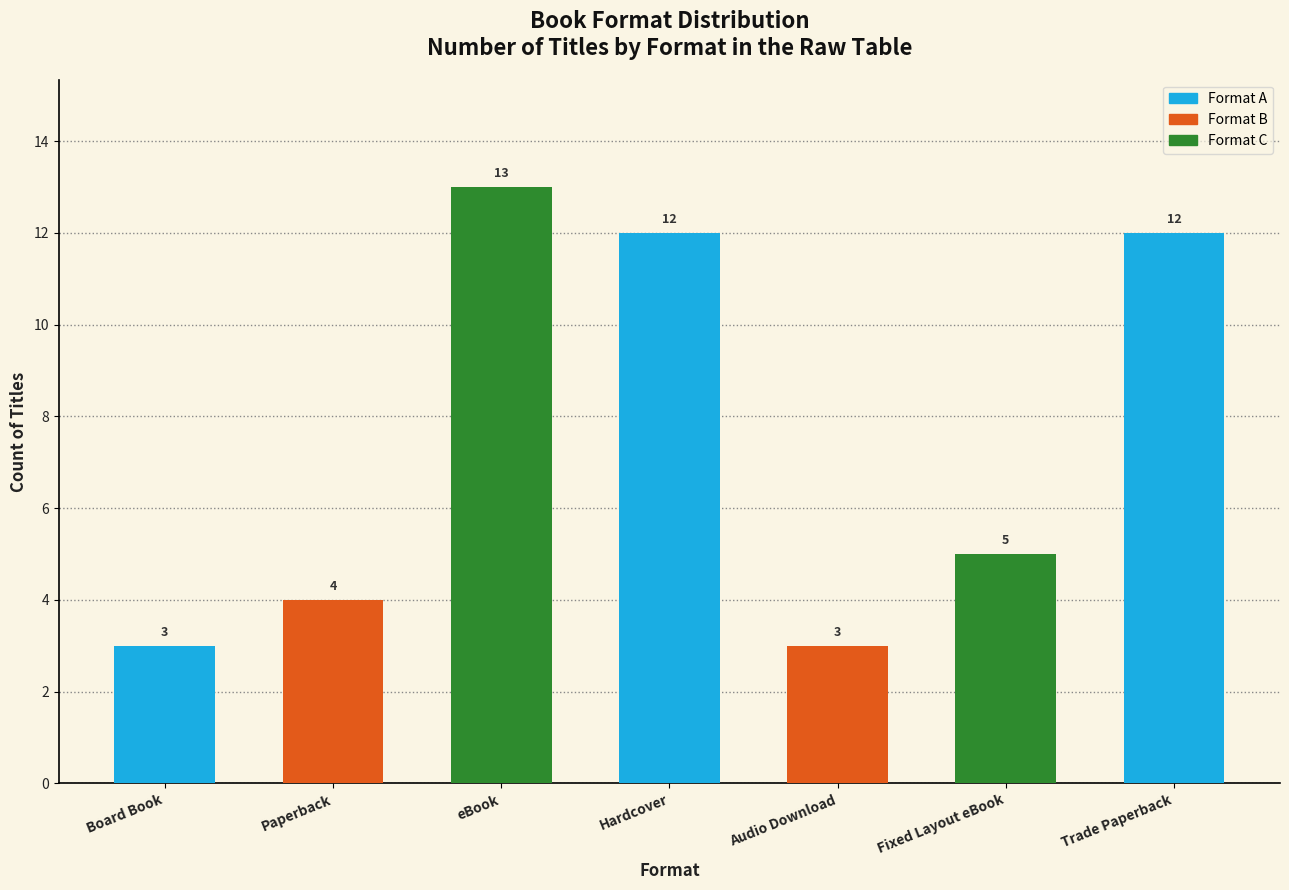

Which label corresponds to the largest value in the chart?

eBook